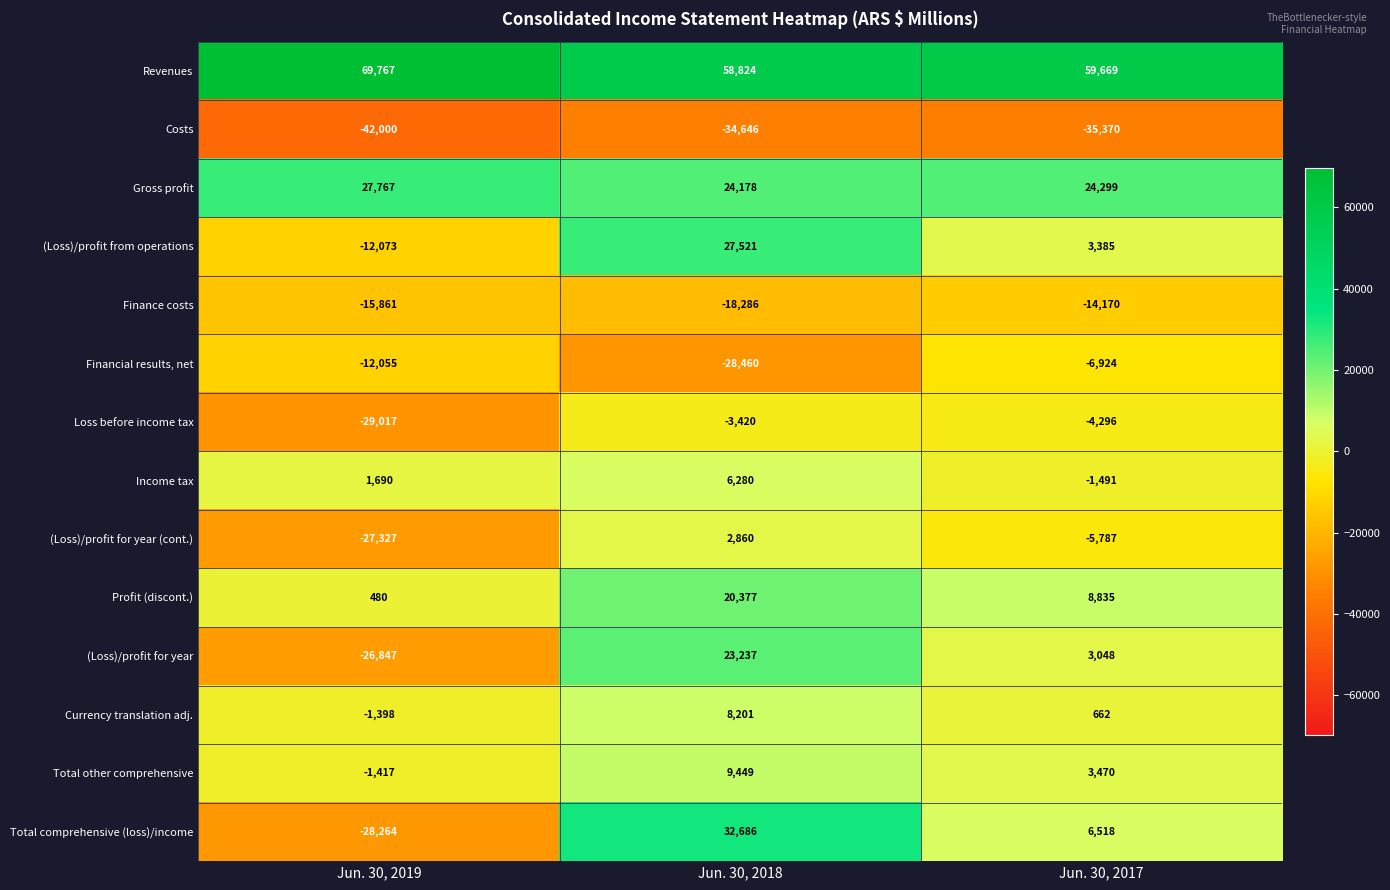

Is it true that (Loss)/profit from operations equals 4443 at Jun. 30, 2017?

False